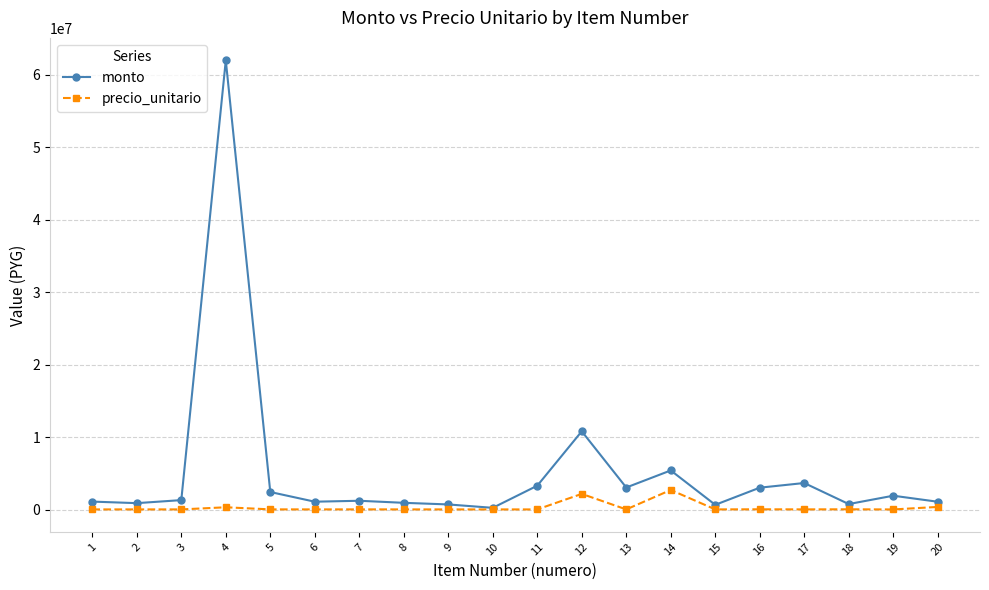

Is this an area chart (filled region under the line)?

No